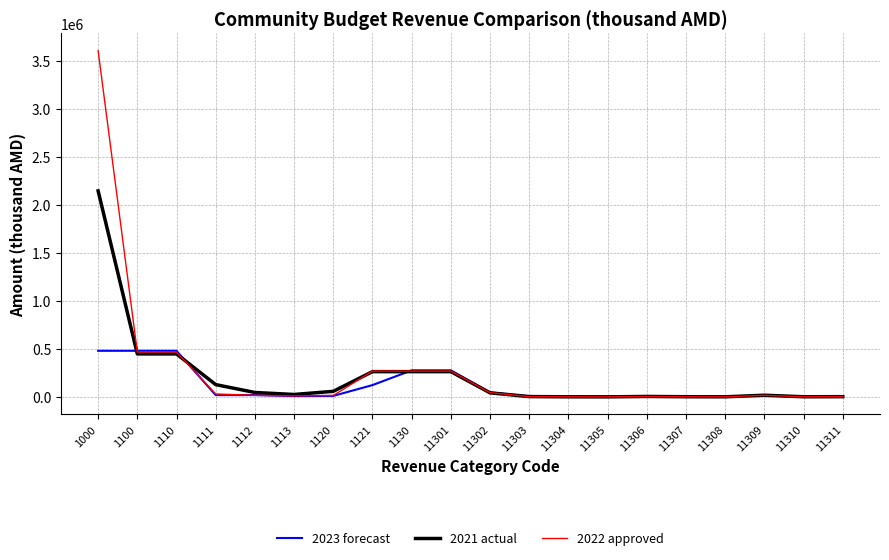

List the series in order of their overall mean, lowest first.

2023 forecast, 2021 actual, 2022 approved